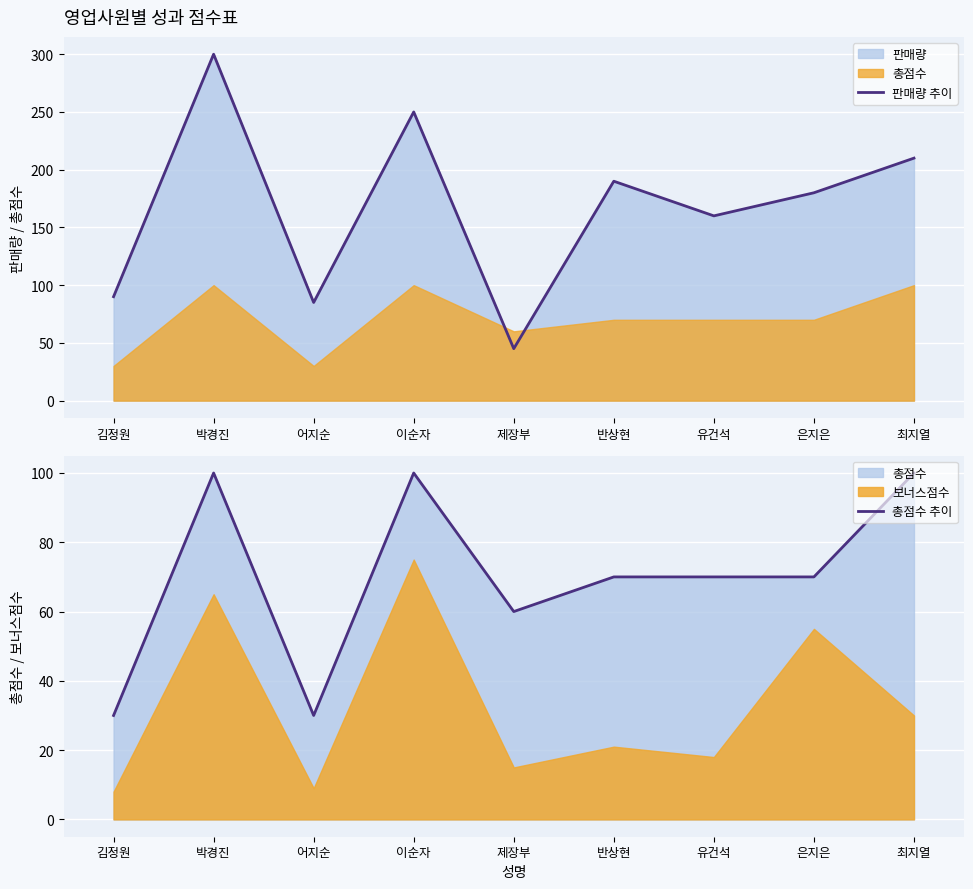

What is the maximum value for 판매량 추이?

300